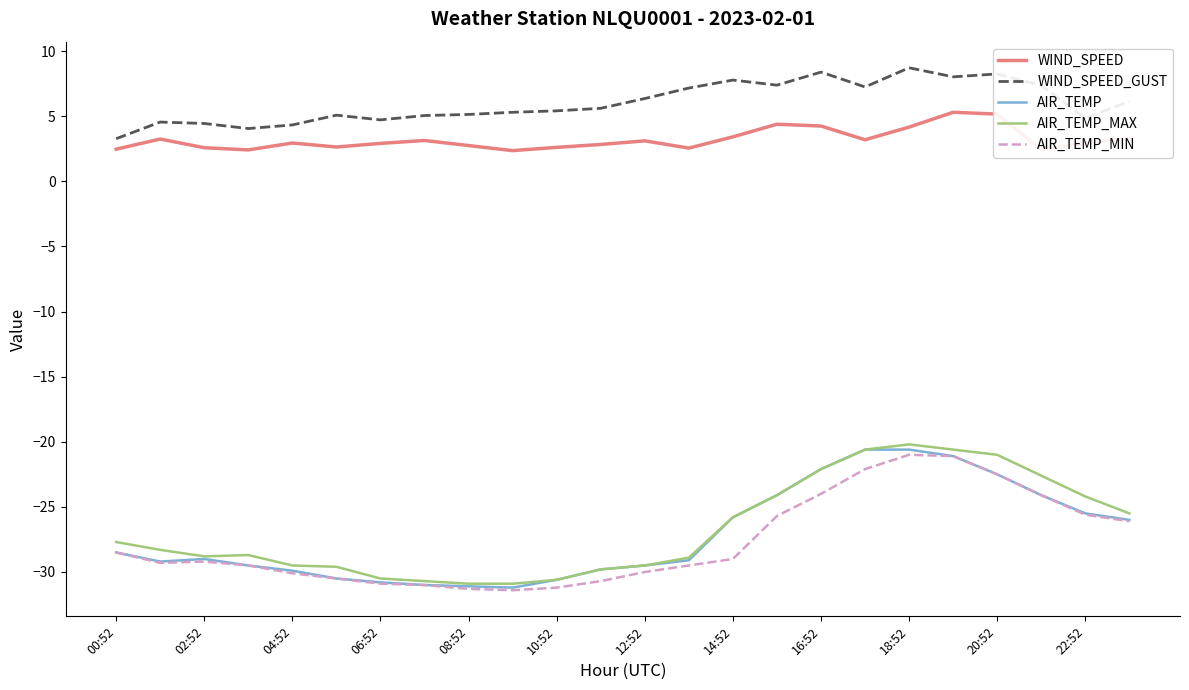

True or false: WIND_SPEED and AIR_TEMP cross at least once.

False